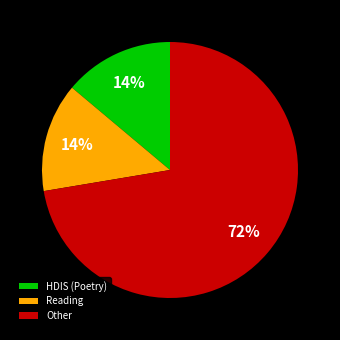

Is it true that Other is 72% of the pie?

True